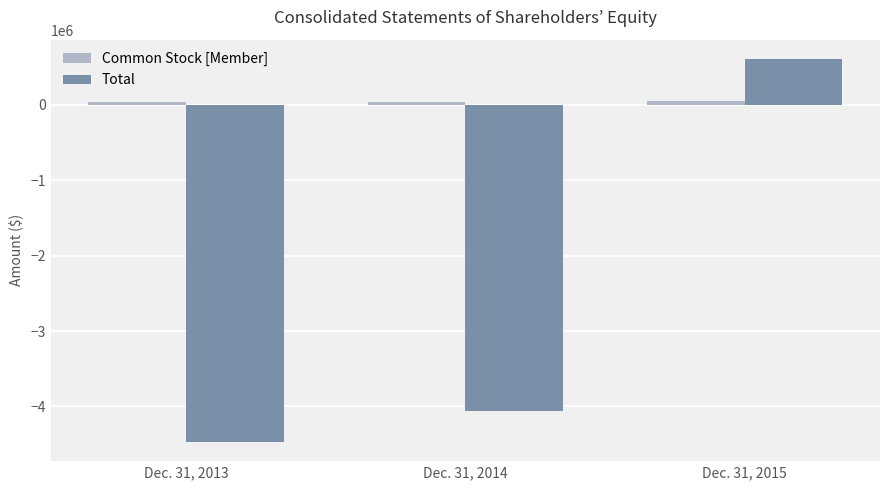

The value of Total at Dec. 31, 2015 is 612232. True or false?

True